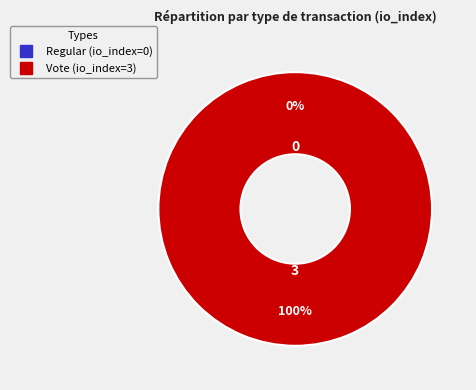

What is the smallest slice in the pie chart?

Regular